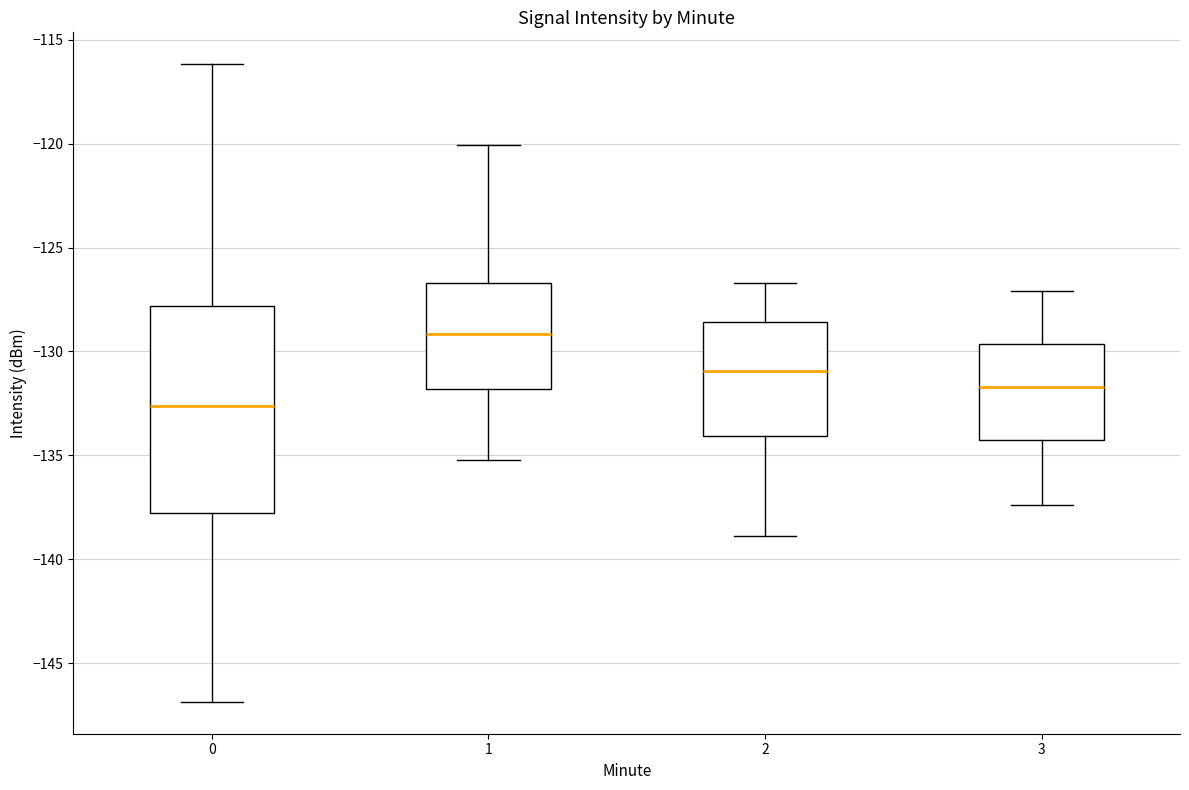

Which box's median line is the highest?

1